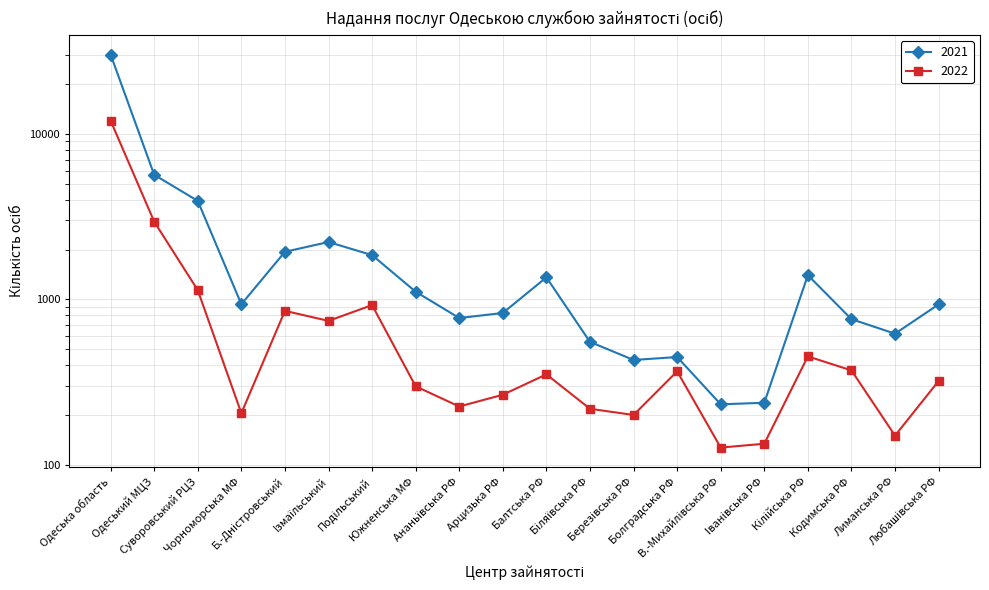

Where does the 2022 series first go above 352?

Одеська область